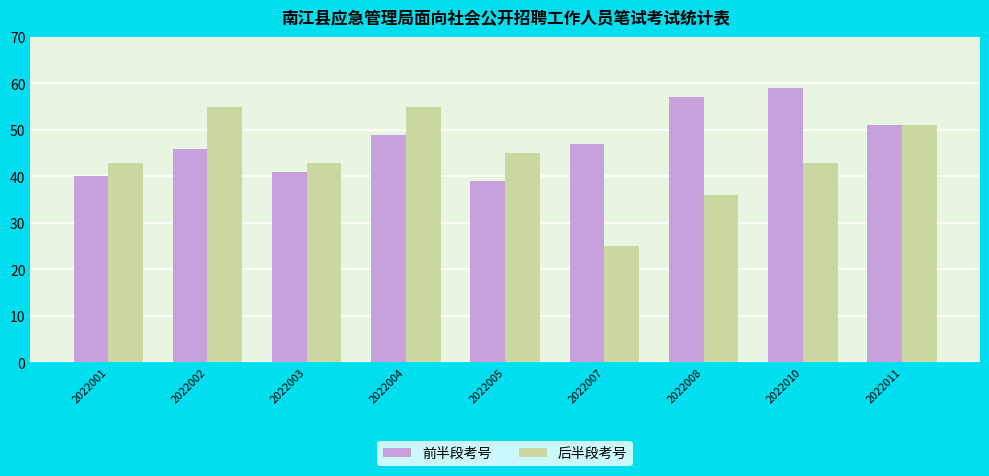

What is the value of the 后半段考号 bar at the 5th from the left?

45